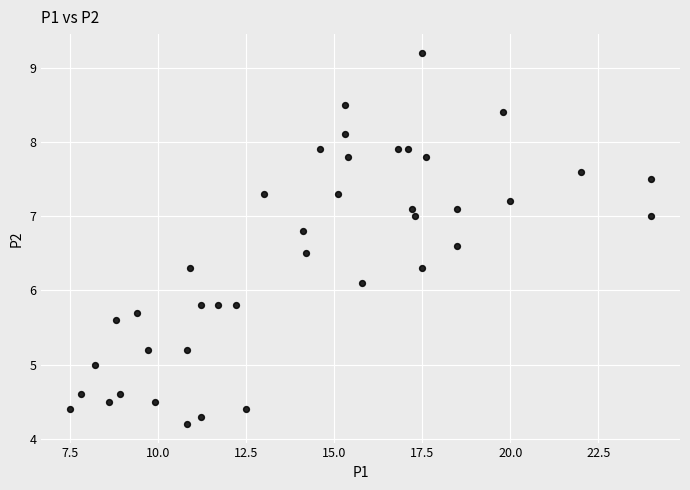

What is the range of X values (max minus min)?

16.5